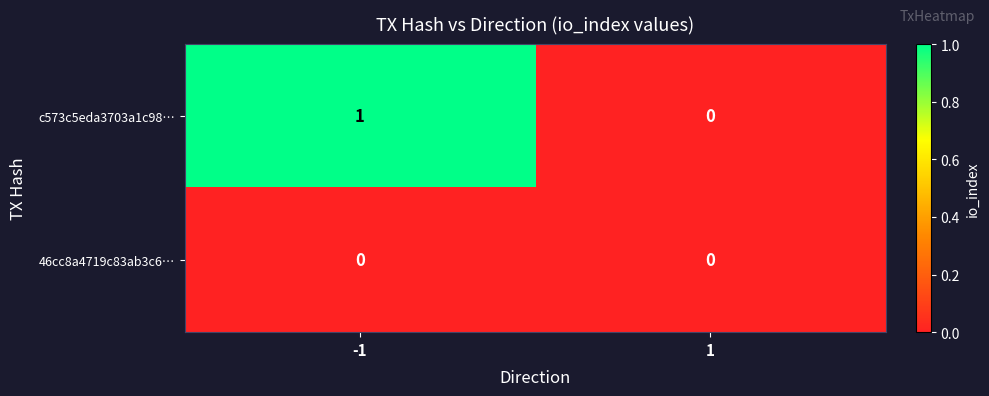

Rank the series by their maximum value, from lowest to highest.

46cc8a4719c83ab3c6…, c573c5eda3703a1c98…